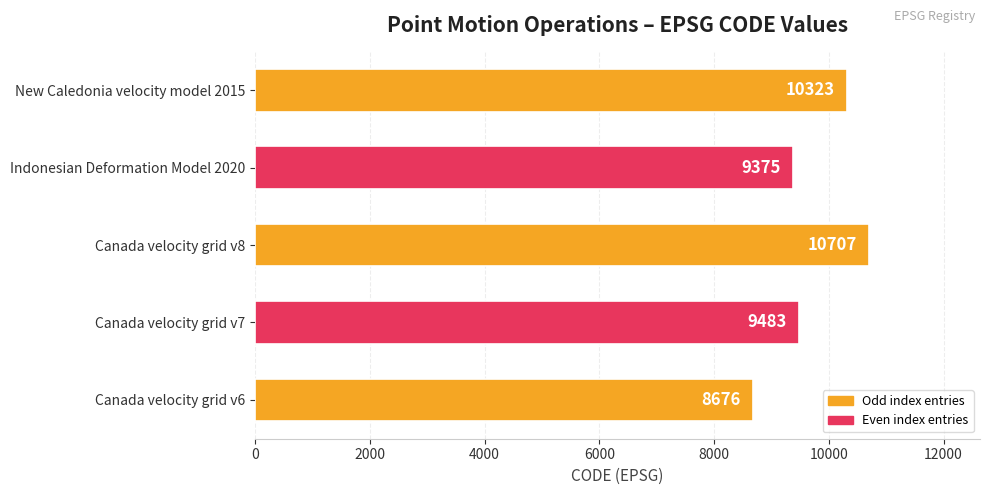

What is the average value?

9713